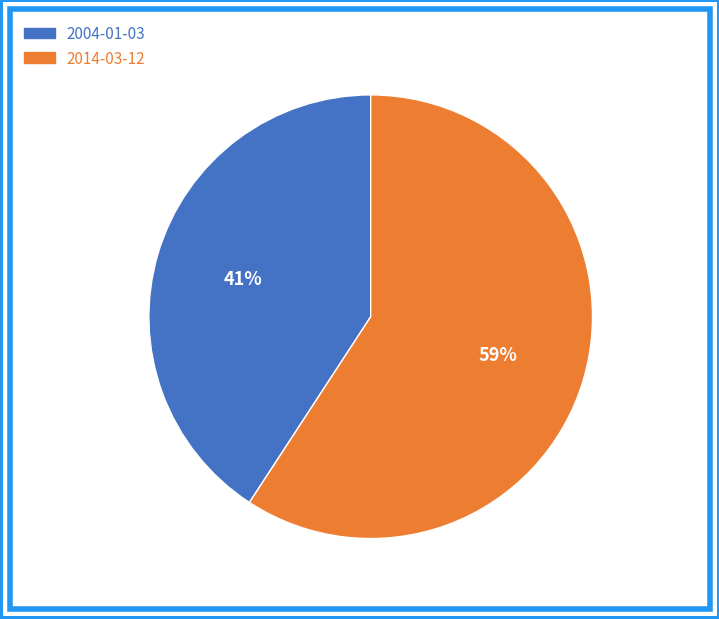

The 2004-01-03 slice represents 41% of the pie. True or false?

True